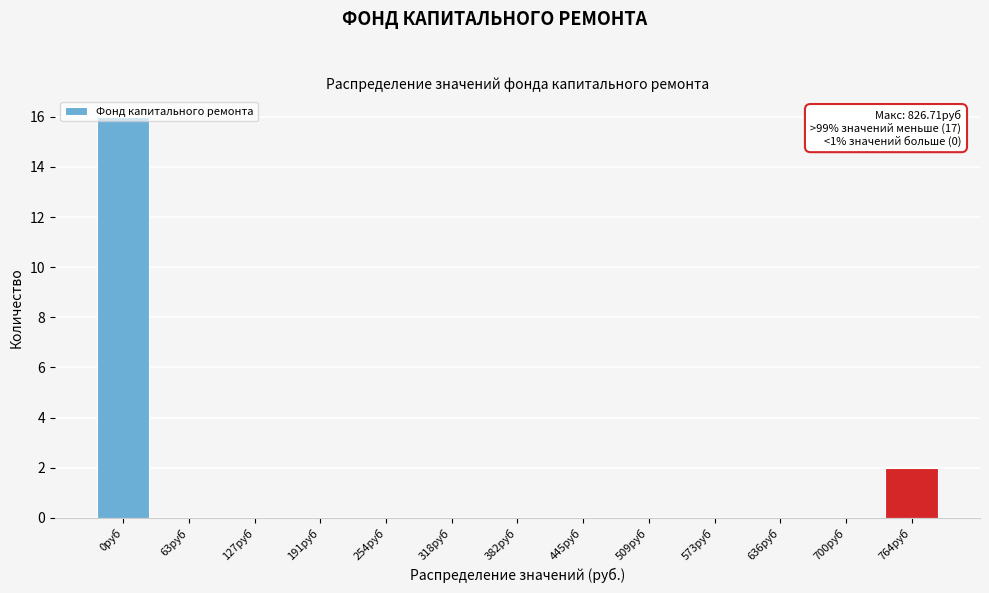

At which label is the value closest to 8?

764руб